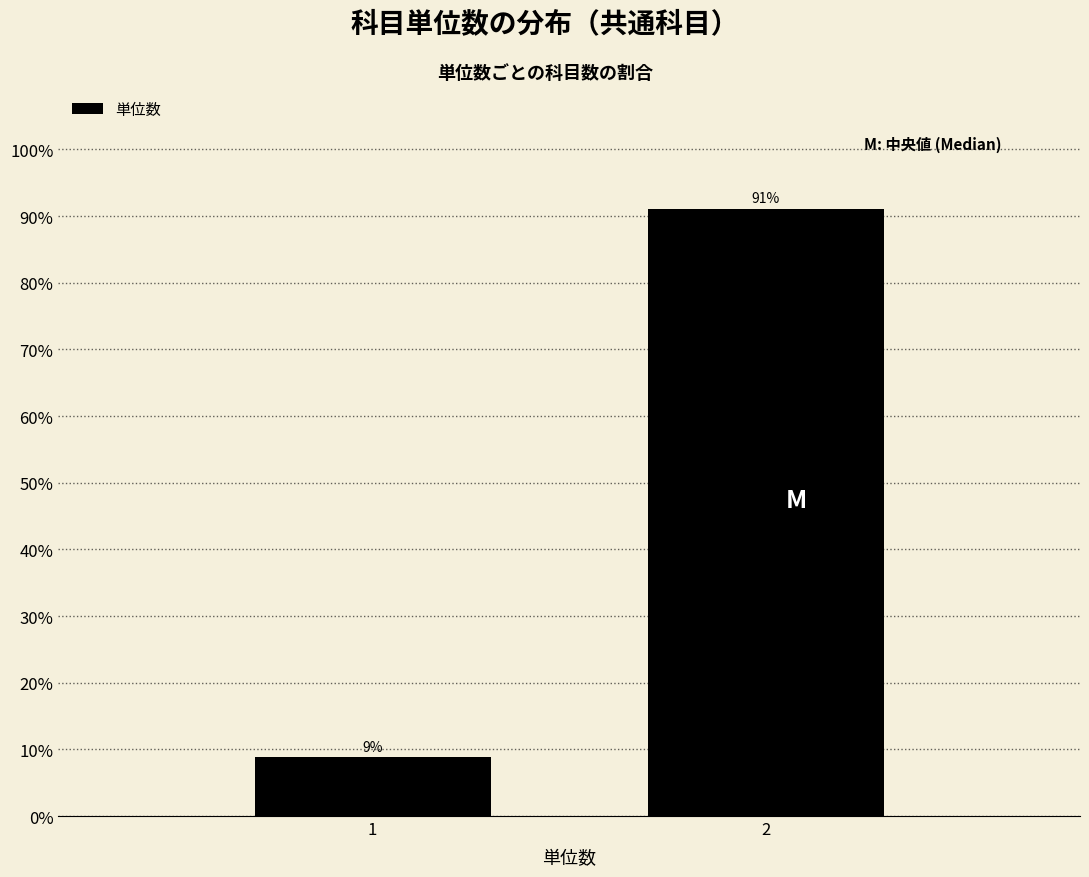

What is the smallest value displayed?

8.9